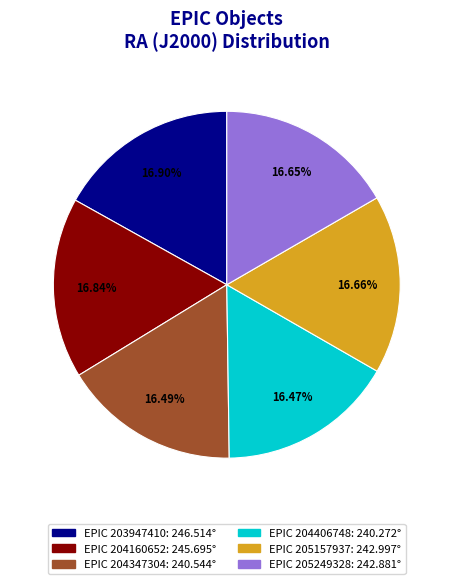

Count the number of slices in the pie.

6